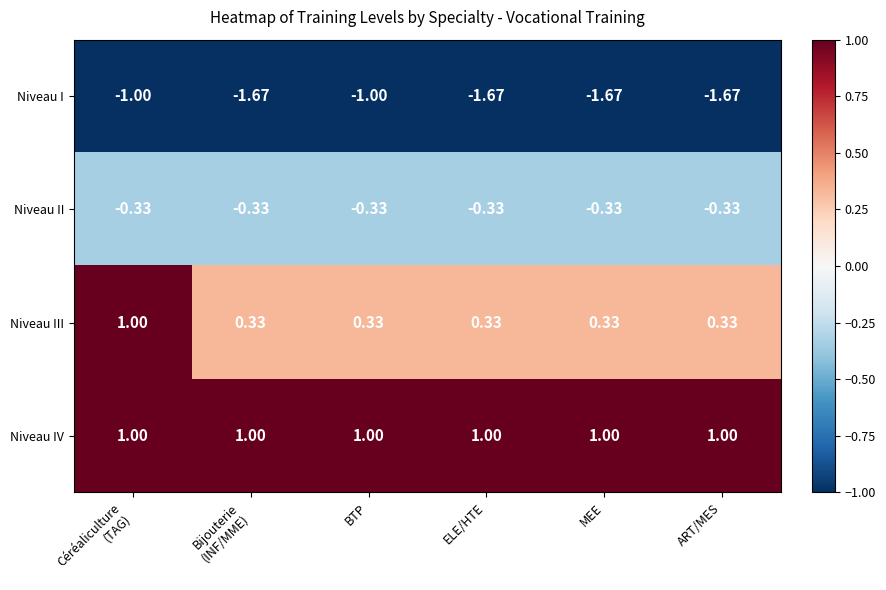

List the series in order of their overall mean, lowest first.

Niveau I, Niveau II, Niveau III, Niveau IV